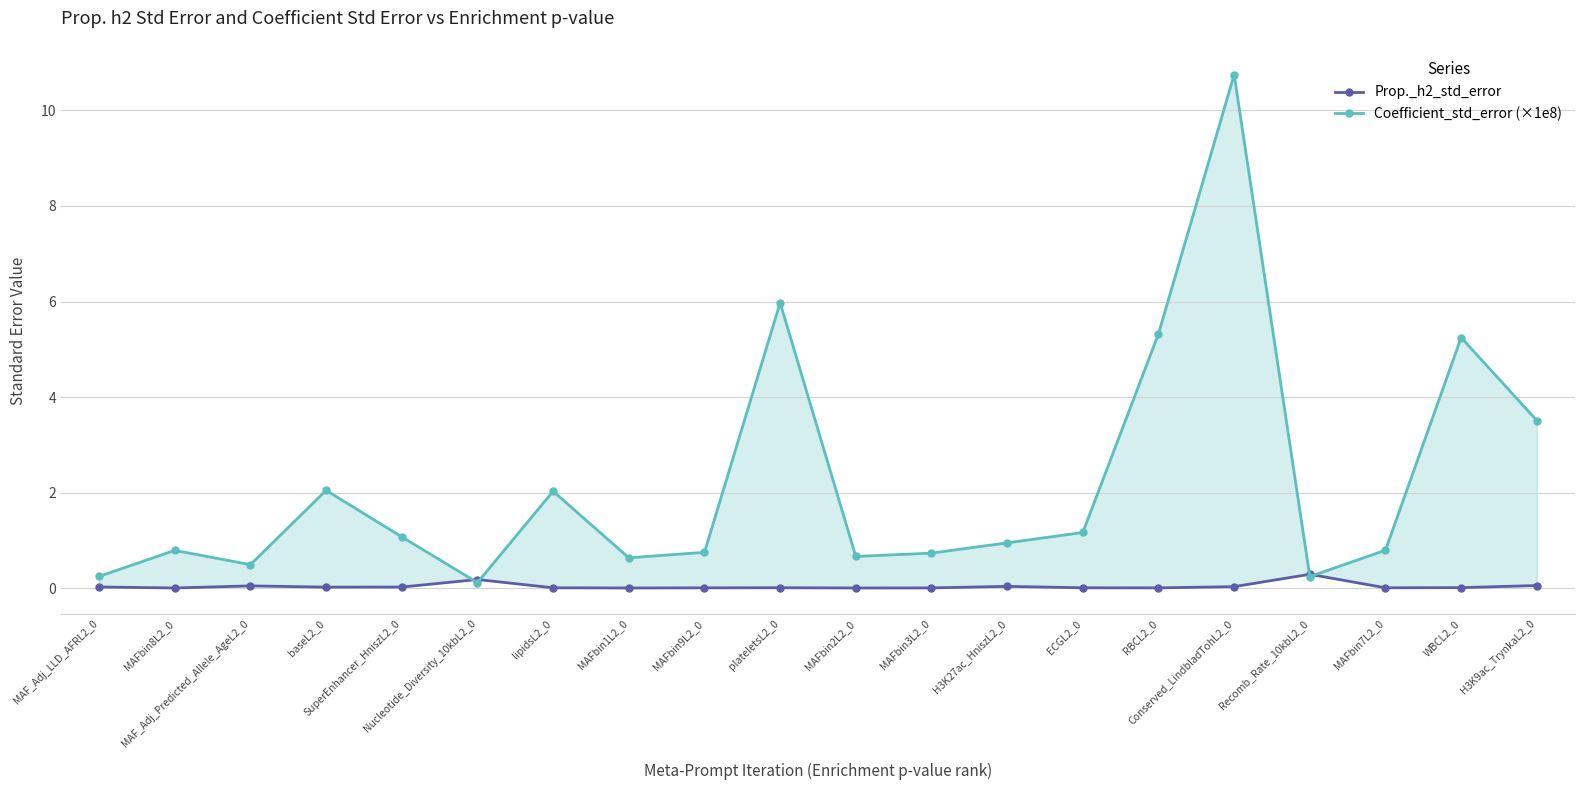

Is the value of Coefficient_std_error (×1e8) at H3K27ac_HniszL2_0 greater than the value of Prop._h2_std_error at MAFbin1L2_0?

Yes